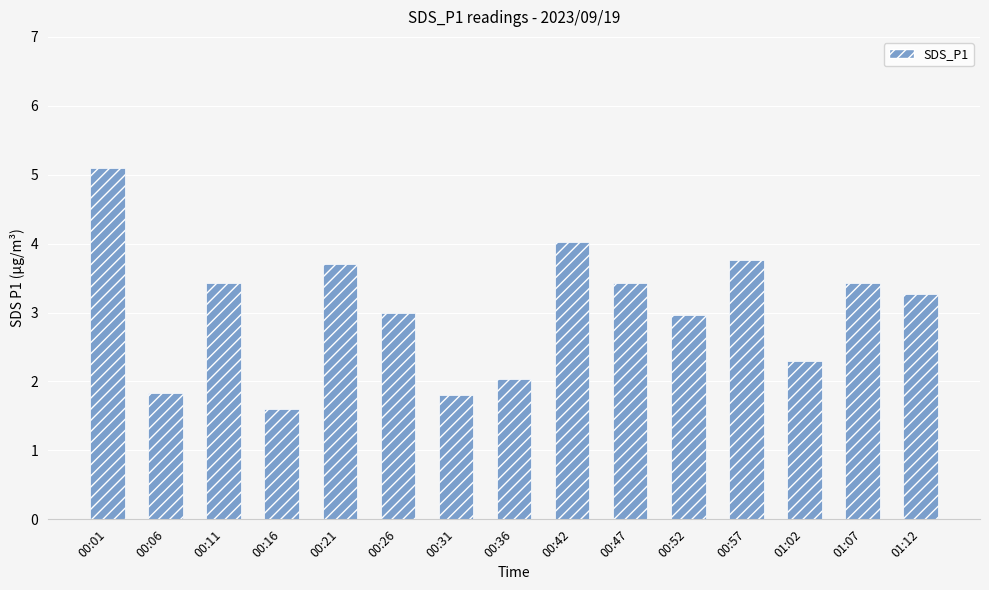

Which has a higher value, 00:57 or 00:52?

00:57